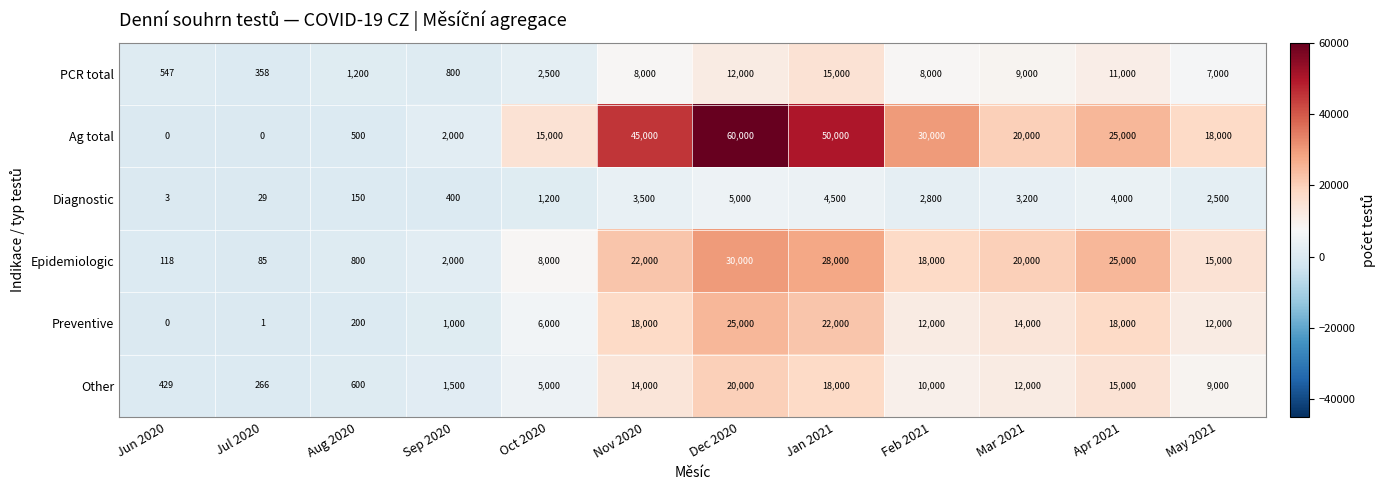

At which category is the sum across all series the highest?

Dec 2020